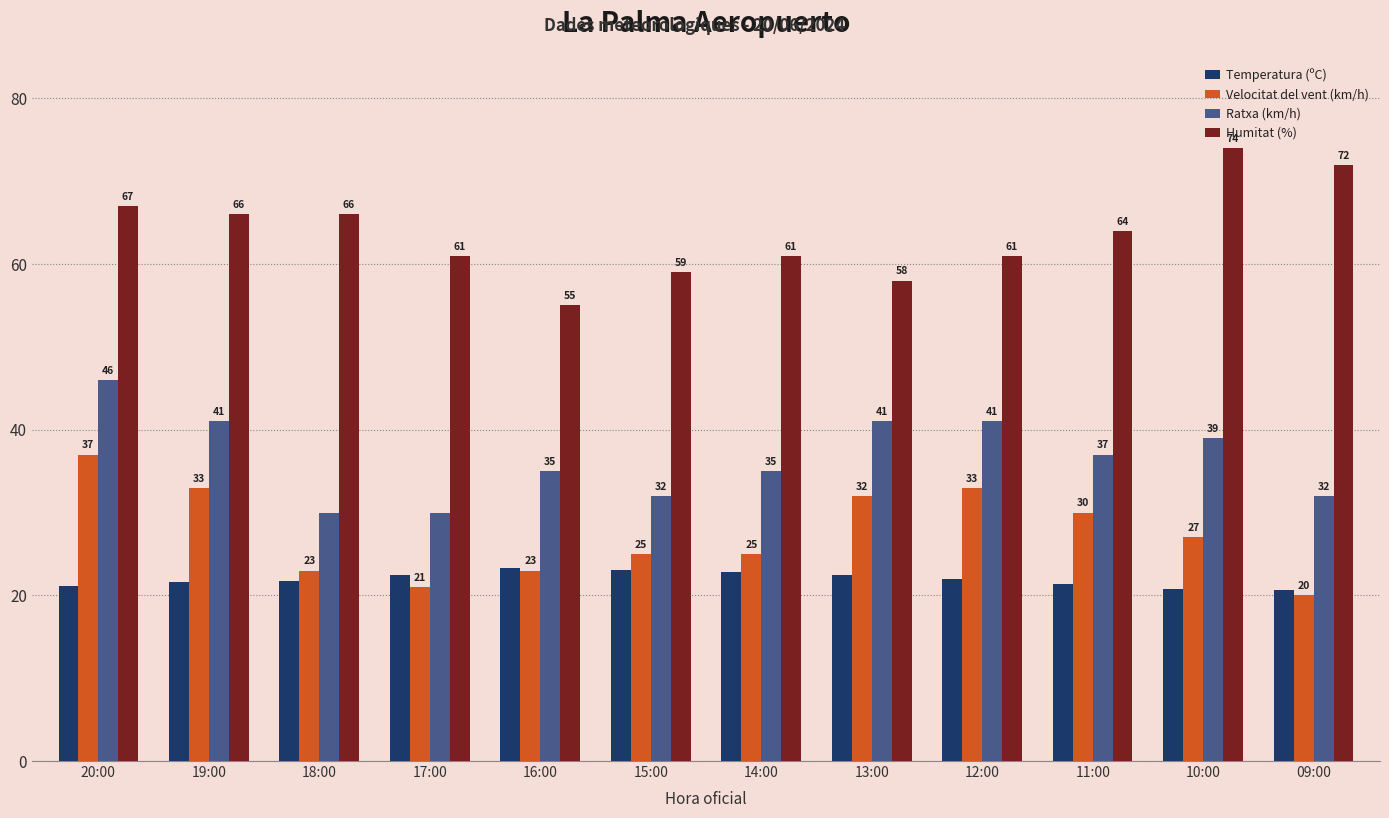

What is the lowest value of the Ratxa (km/h) series?

30.0